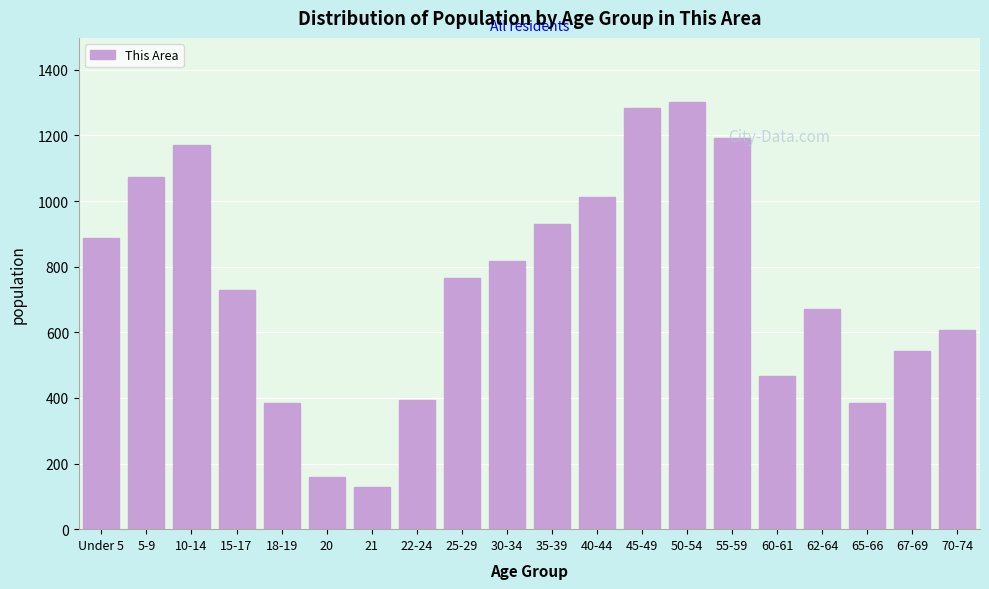

What is the sum of the values at 22-24 and 18-19?

780